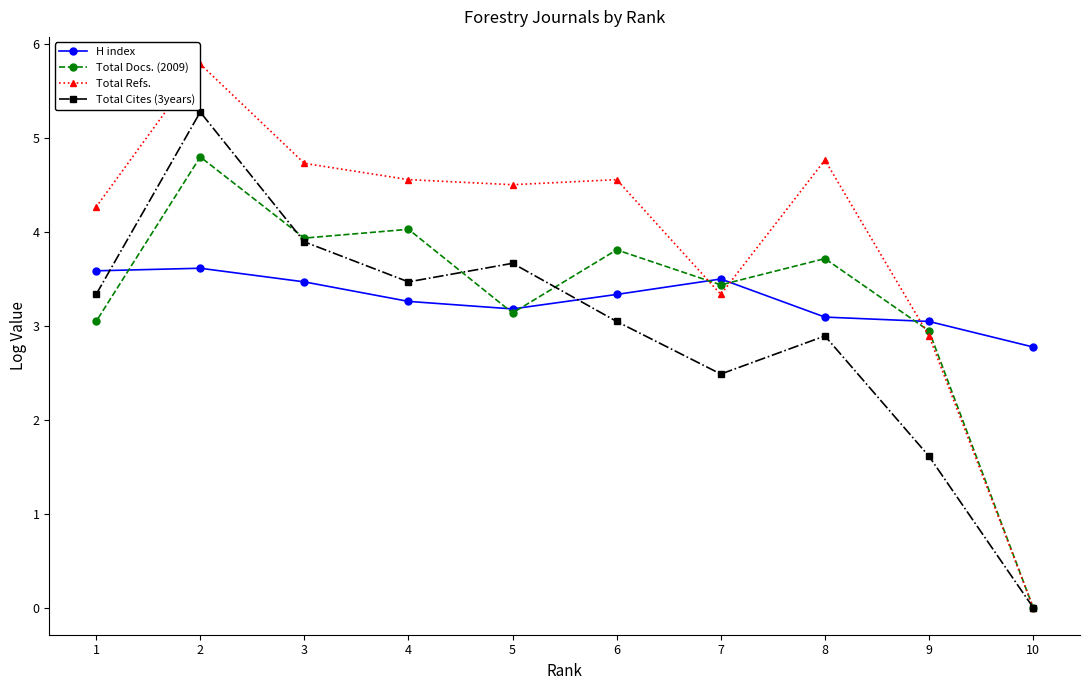

The Total Refs. series shows 4.7 at 3. True or false?

True